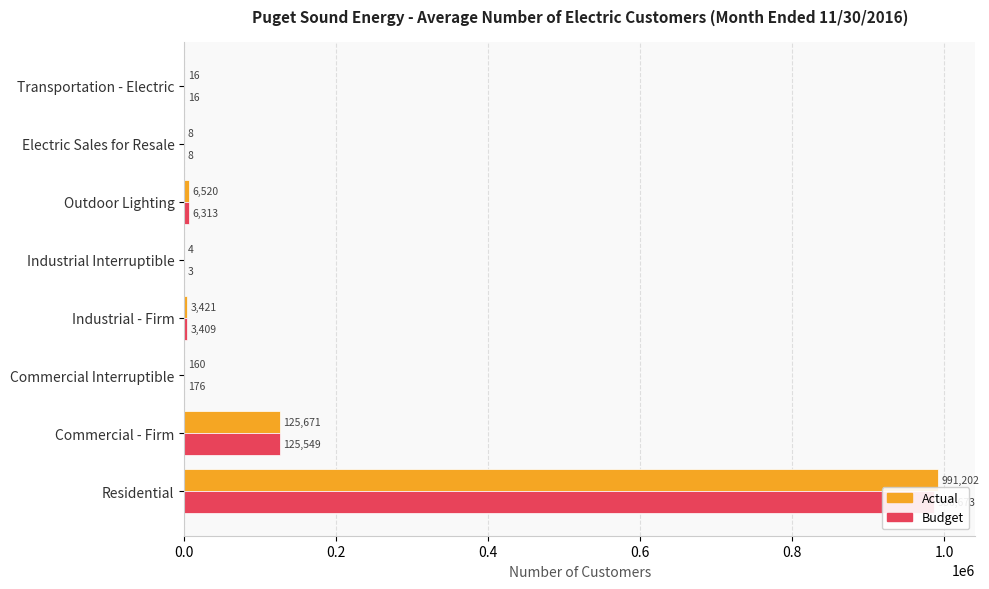

The Actual series shows 16.0 at Transportation - Electric. True or false?

True